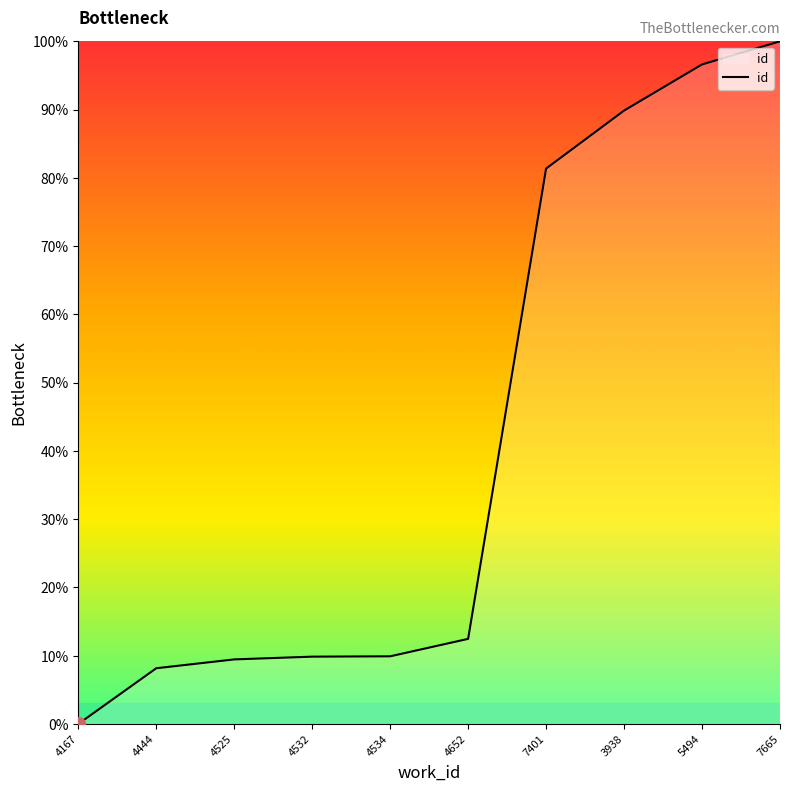

Is it true that the value at 4534 is 16.8?

False